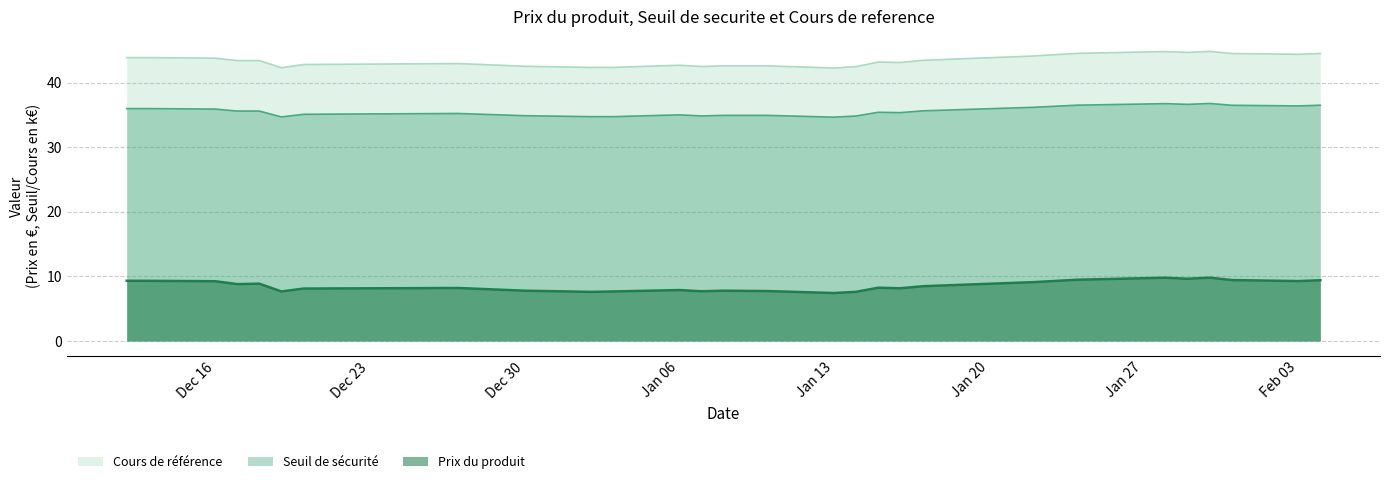

How many lines are shown in the chart?

3